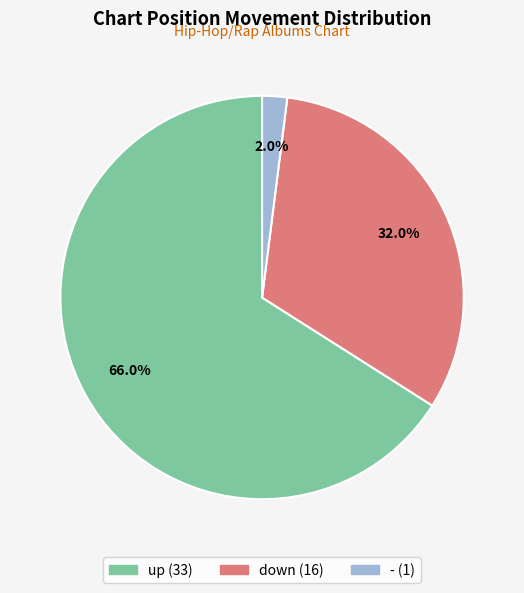

What is the smallest slice in the pie chart?

-